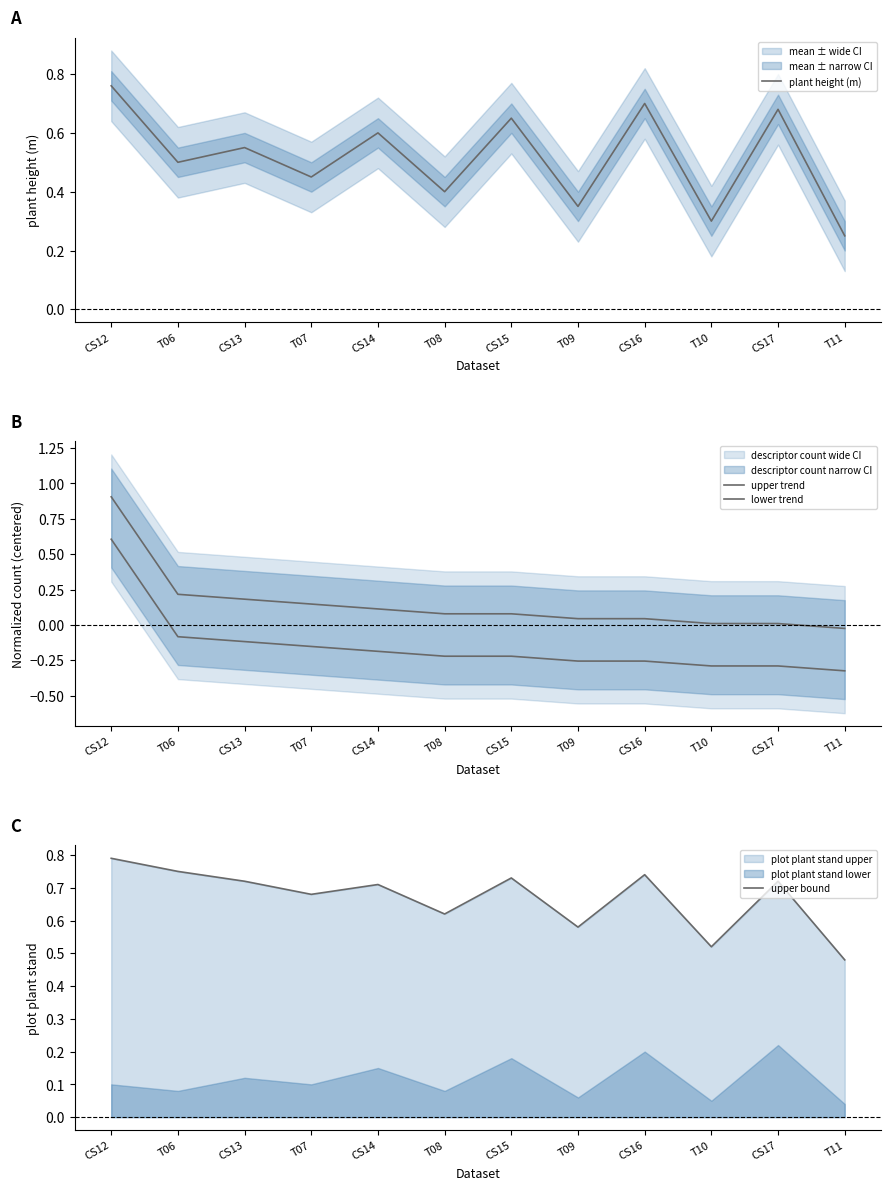

What position from the right is CS13?

10